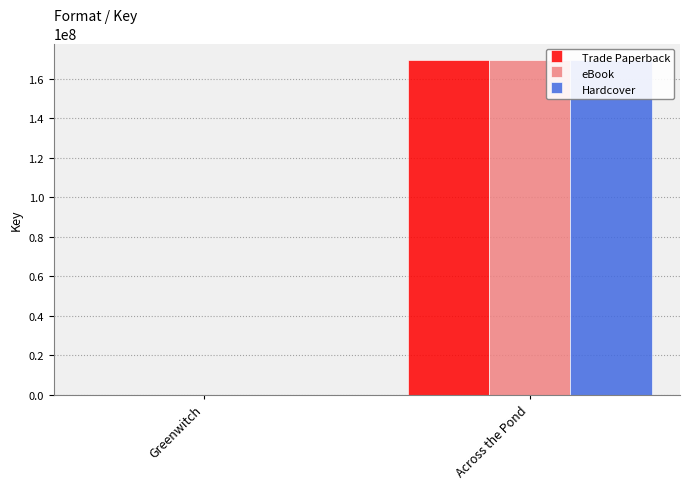

What is the label of the 1st bar from the right?

Across the Pond